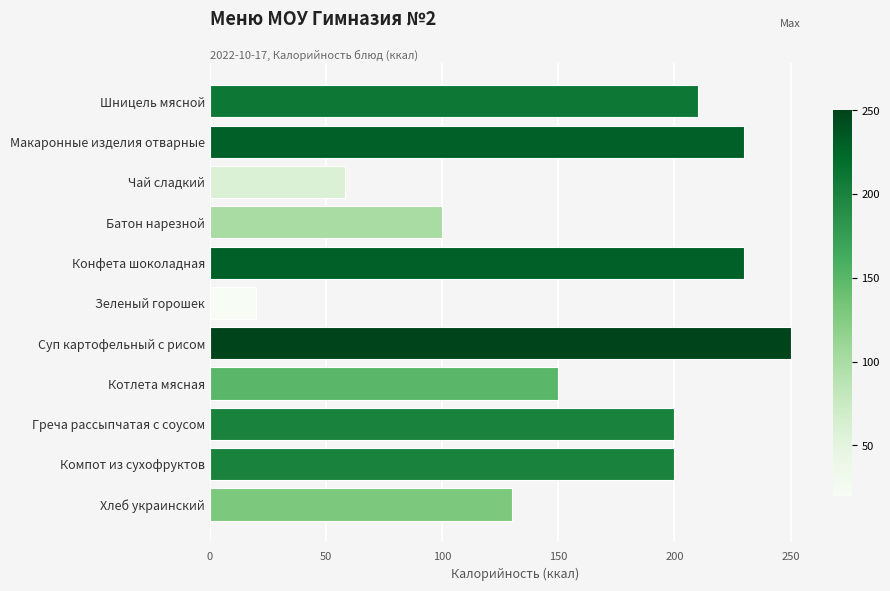

What is the difference between the second highest and minimum values?

210